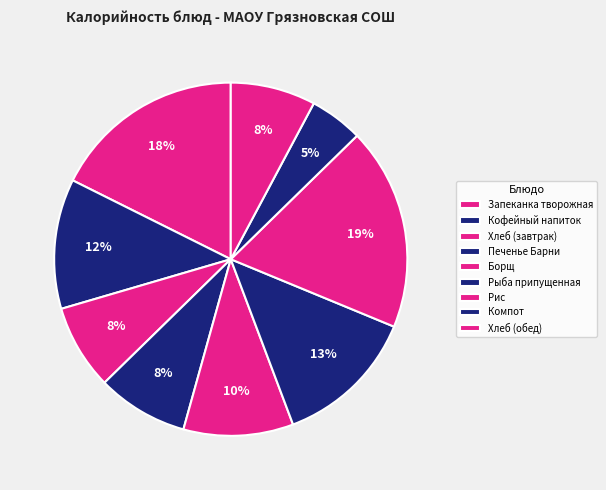

Approximately how many times larger is the value at Борщ compared to Рыба припущенная?

0.8